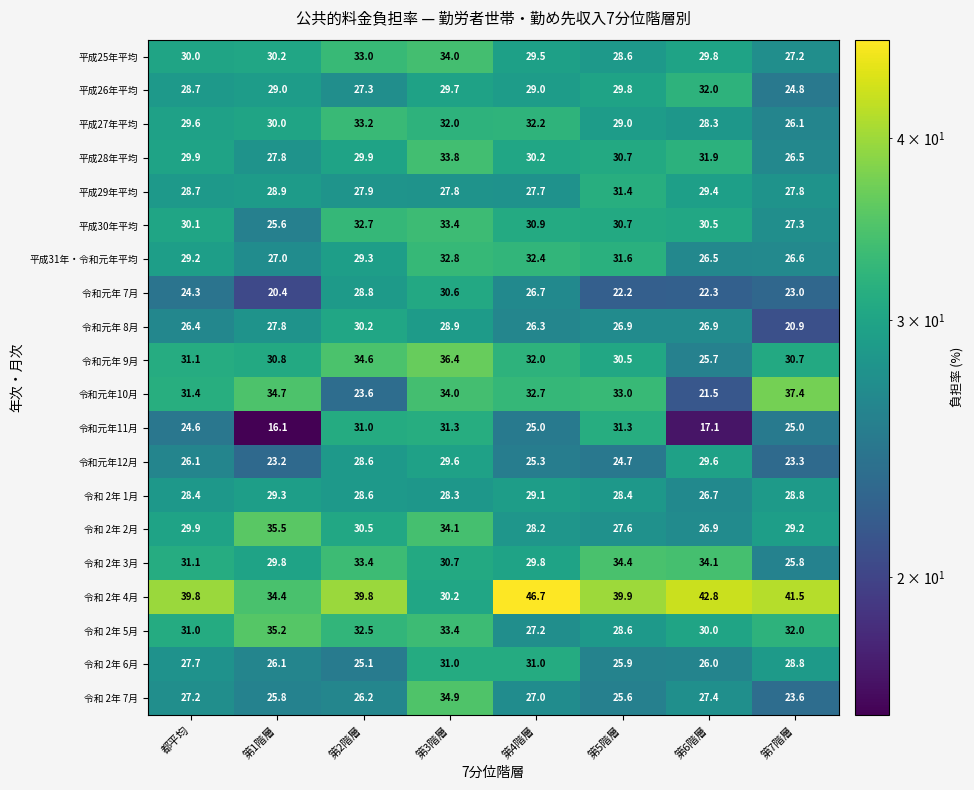

Between 都平均 and 第6階層, which series saw the biggest shift?

令和元年10月